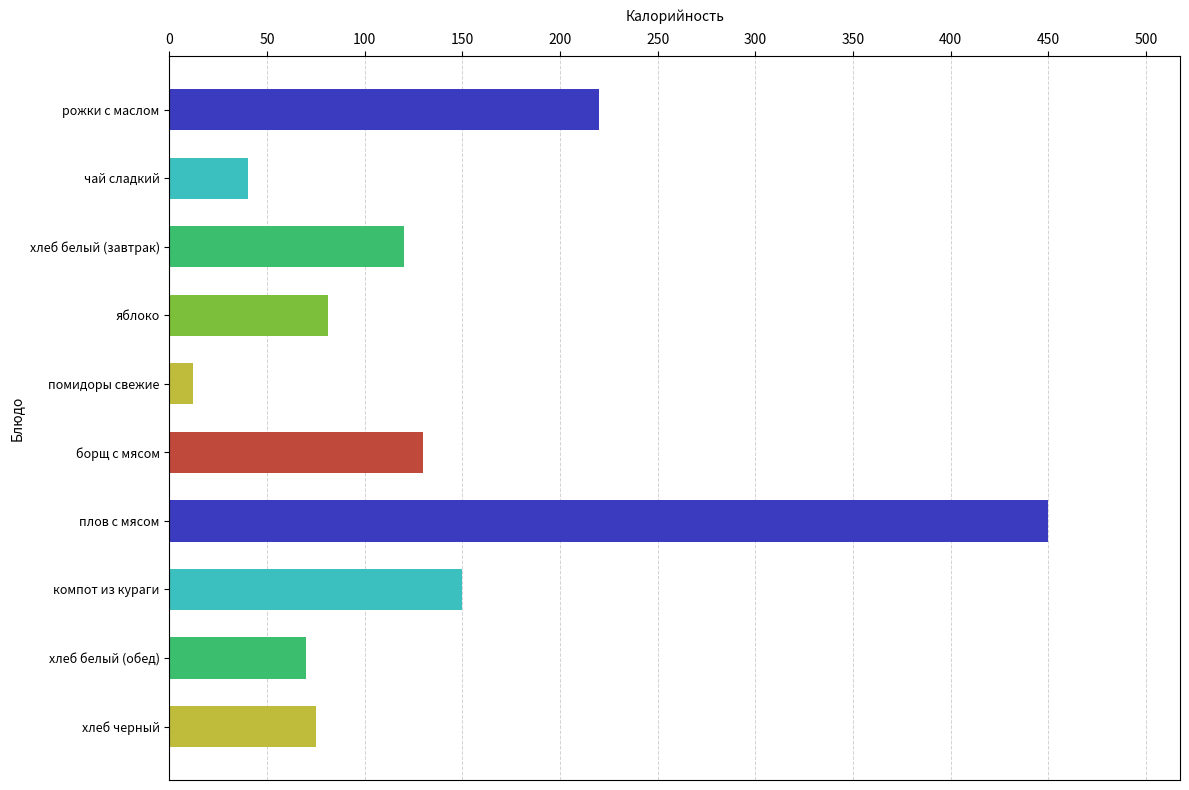

Reading top to bottom, extract all data points from this chart.

рожки с маслом=220	чай сладкий=40	хлеб белый (завтрак)=120	яблоко=81	помидоры свежие=12	борщ с мясом=130	плов с мясом=450	компот из кураги=150	хлеб белый (обед)=70	хлеб черный=75